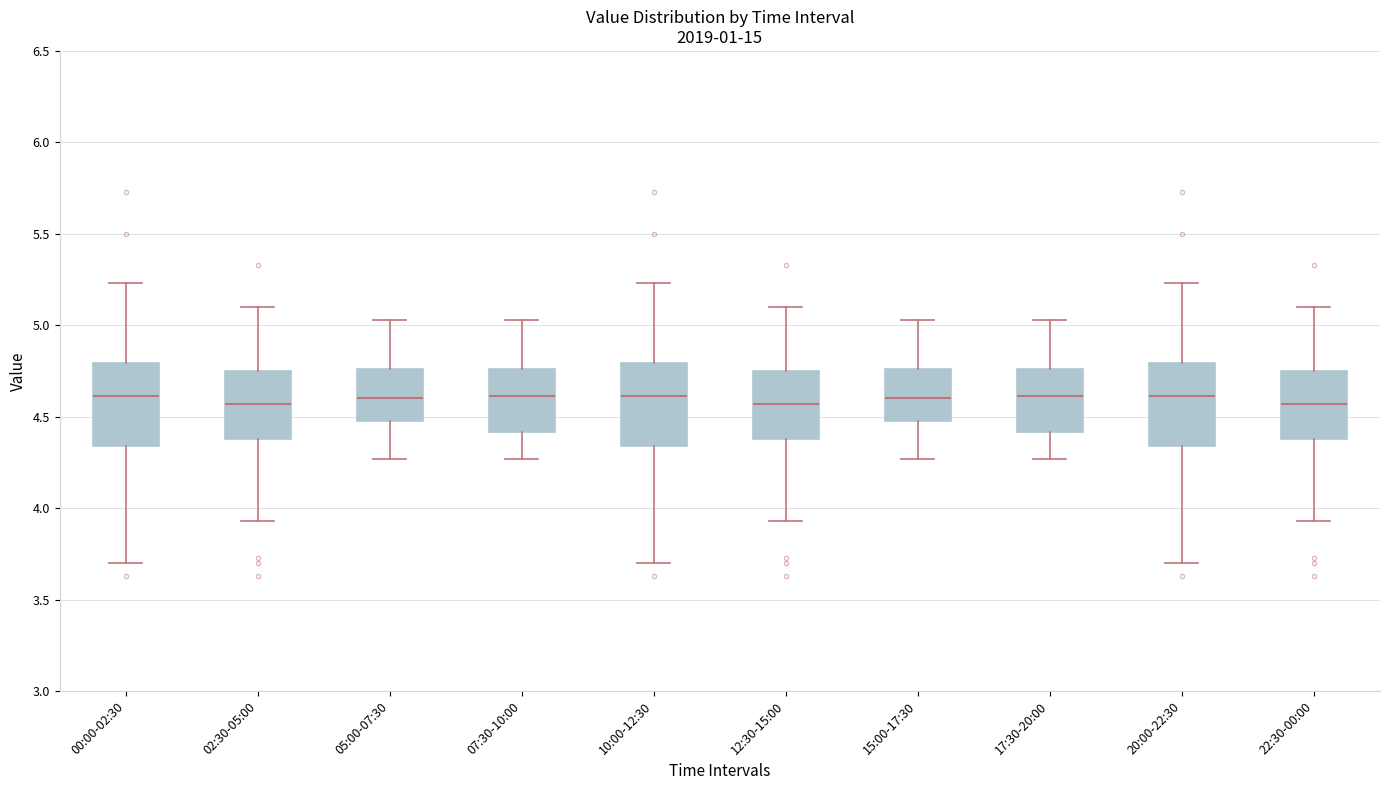

Reading left to right, read every box against the y-axis: the position of its median line, the range the box covers, and the ends of its whiskers. The values are not printed on the chart, so give them approximately, as read against the axis.

00:00-02:30: median 4.60, box 4.35 to 4.80, whiskers 3.70 to 5.25
02:30-05:00: median 4.55, box 4.40 to 4.75, whiskers 3.95 to 5.10
05:00-07:30: median 4.60, box 4.50 to 4.75, whiskers 4.25 to 5.05
07:30-10:00: median 4.60, box 4.40 to 4.75, whiskers 4.25 to 5.05
10:00-12:30: median 4.60, box 4.35 to 4.80, whiskers 3.70 to 5.25
12:30-15:00: median 4.55, box 4.40 to 4.75, whiskers 3.95 to 5.10
15:00-17:30: median 4.60, box 4.50 to 4.75, whiskers 4.25 to 5.05
17:30-20:00: median 4.60, box 4.40 to 4.75, whiskers 4.25 to 5.05
20:00-22:30: median 4.60, box 4.35 to 4.80, whiskers 3.70 to 5.25
22:30-00:00: median 4.55, box 4.40 to 4.75, whiskers 3.95 to 5.10